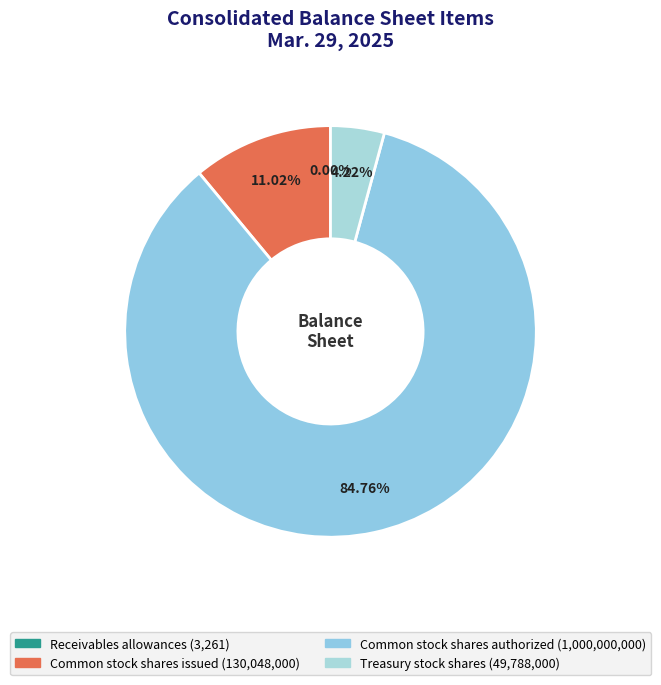

Is it true that Common stock shares authorized is 94% of the pie?

False